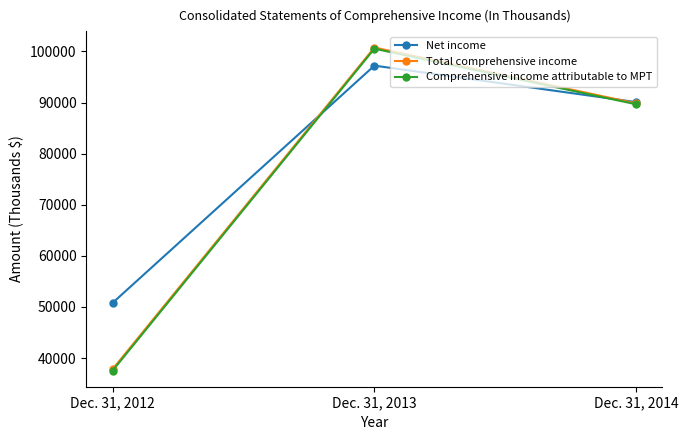

The value of Net income at Dec. 31, 2013 is 97215. True or false?

True